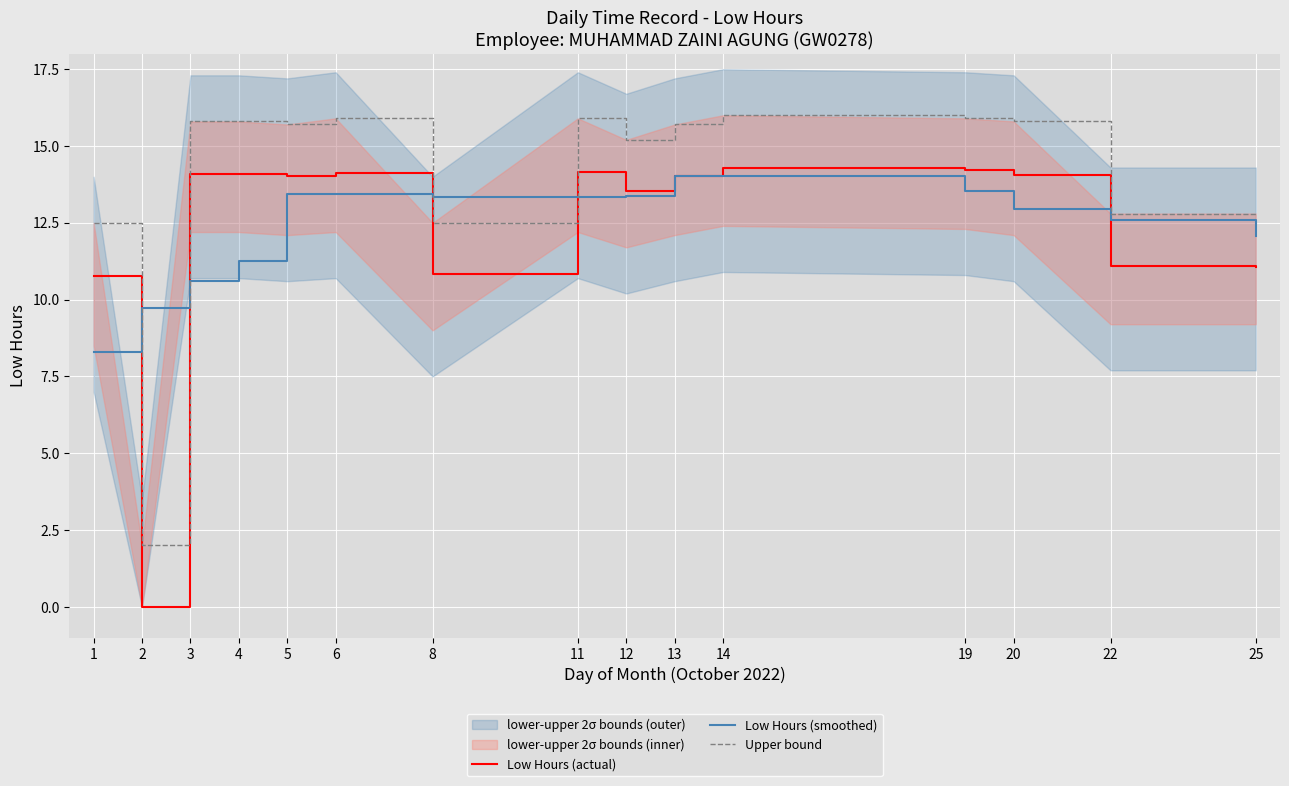

The value of Upper bound at 1 is 12.5. True or false?

True